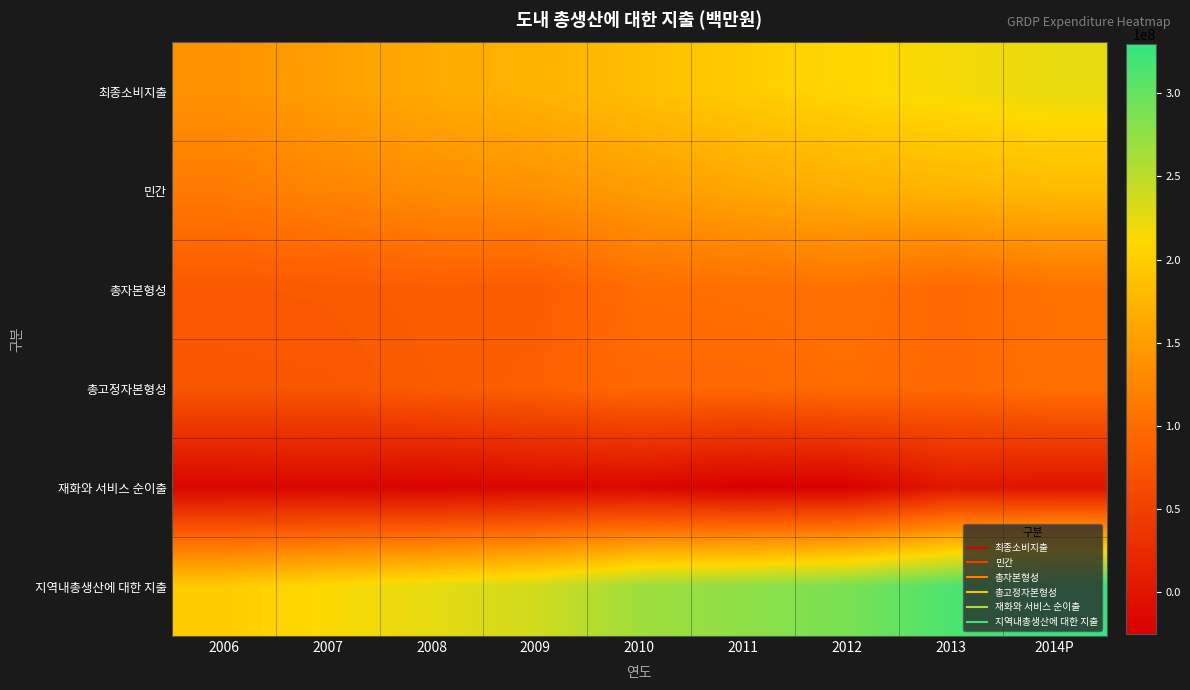

Which label corresponds to the largest value in the chart?

2014P